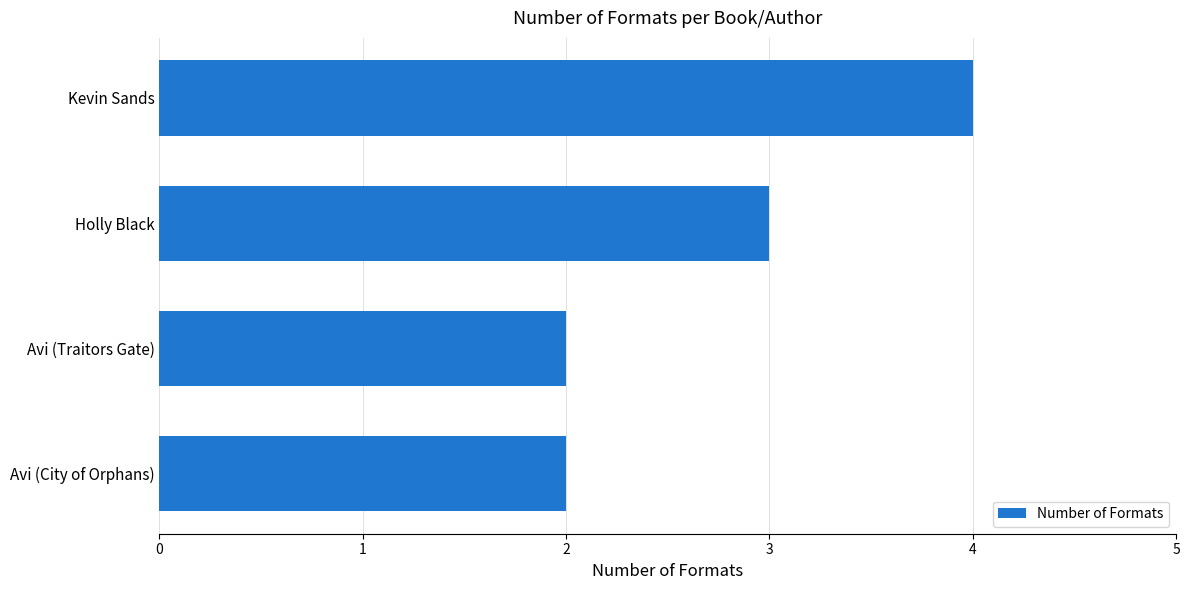

The value at Avi (Traitors Gate) is 2. True or false?

True